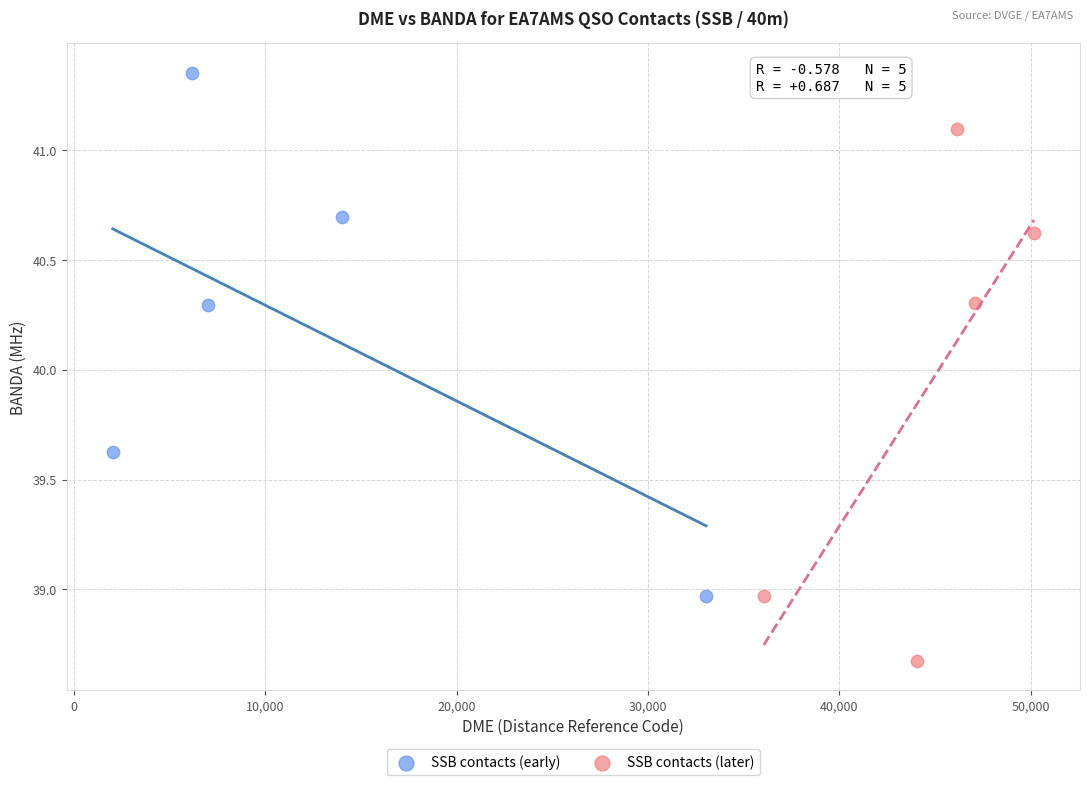

Which series reaches the minimum Y coordinate?

SSB contacts (later)